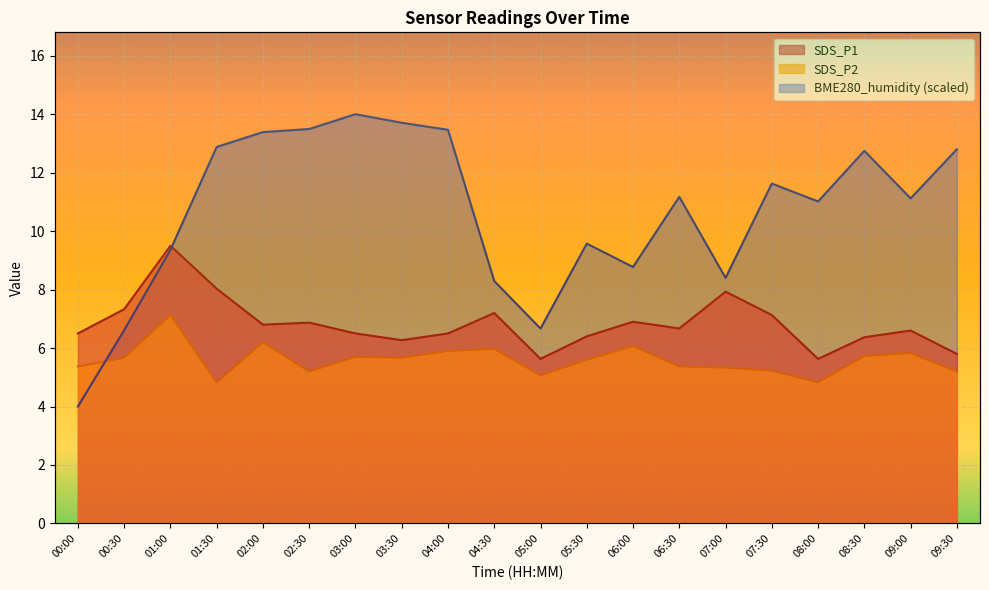

How many values in the SDS_P1 series exceed 6?

17